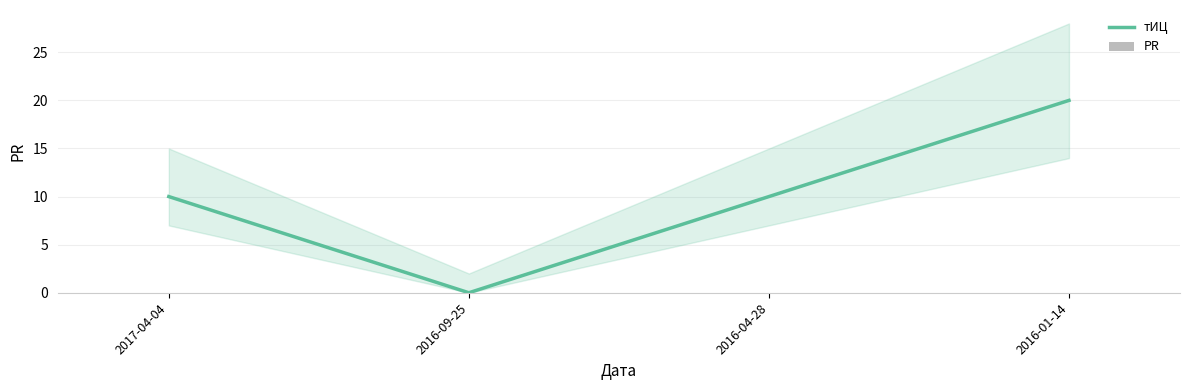

Reading left to right, extract all data points from this chart.

тИЦ: 10	0	10	20
PR: 0	0	0	0